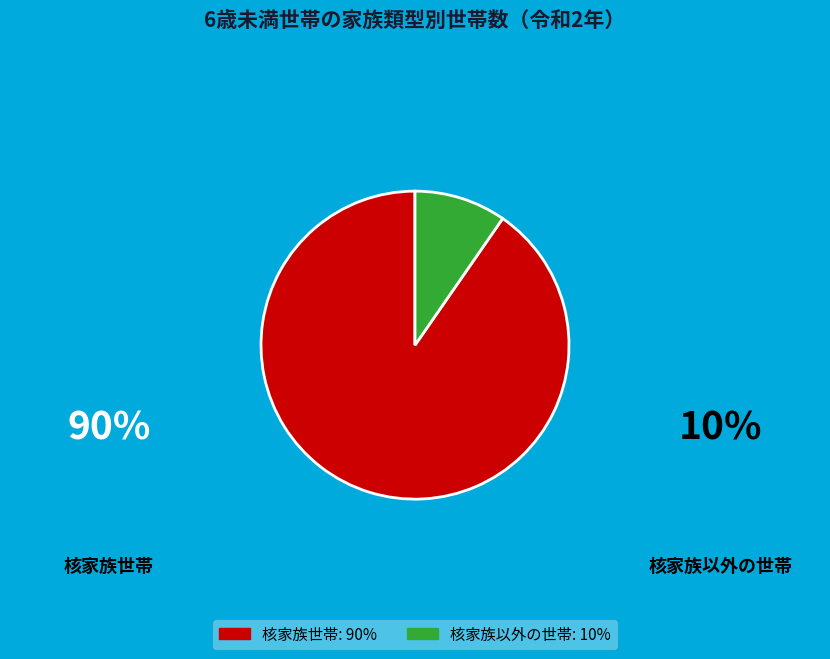

The 核家族以外の世帯: 10% slice represents 10% of the pie. True or false?

True